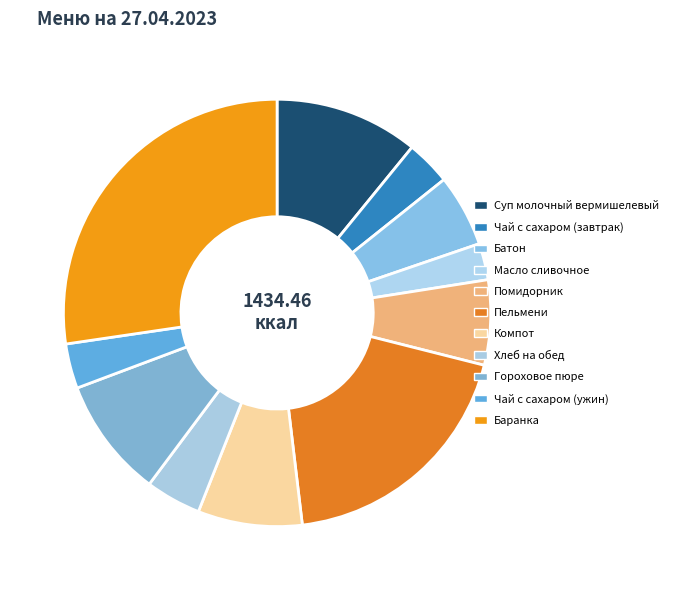

To the nearest percent, what is the average slice percentage?

9%